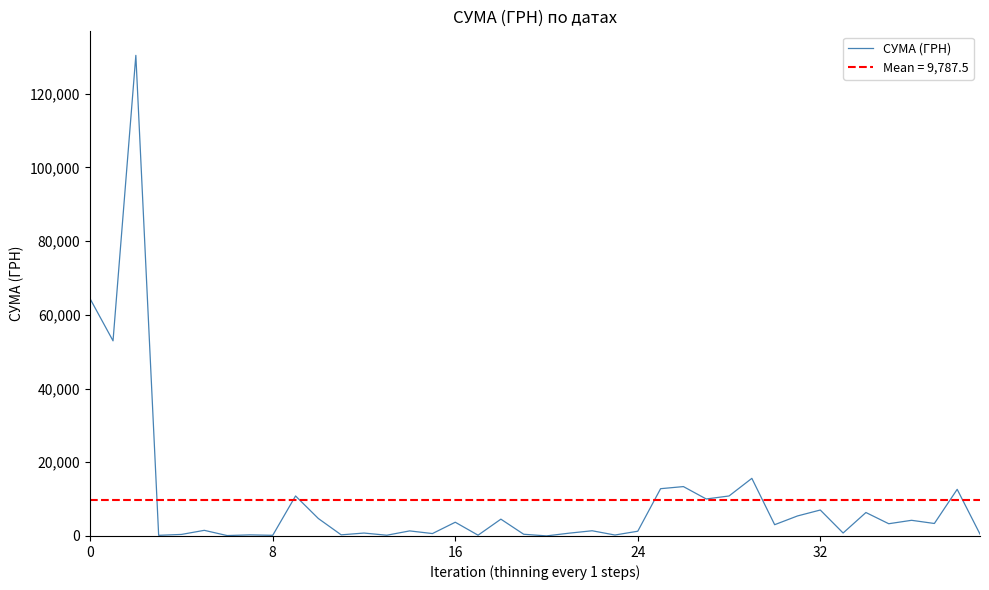

What is the highest value of the СУМА (ГРН) series?

130379.7